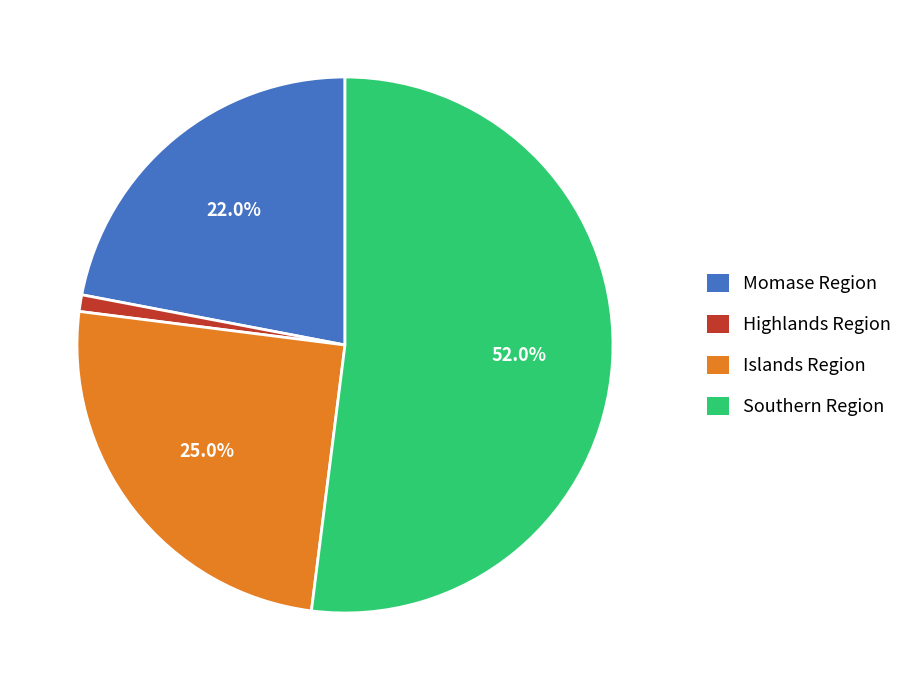

Do Islands Region and Highlands Region together represent more than half of the pie?

No